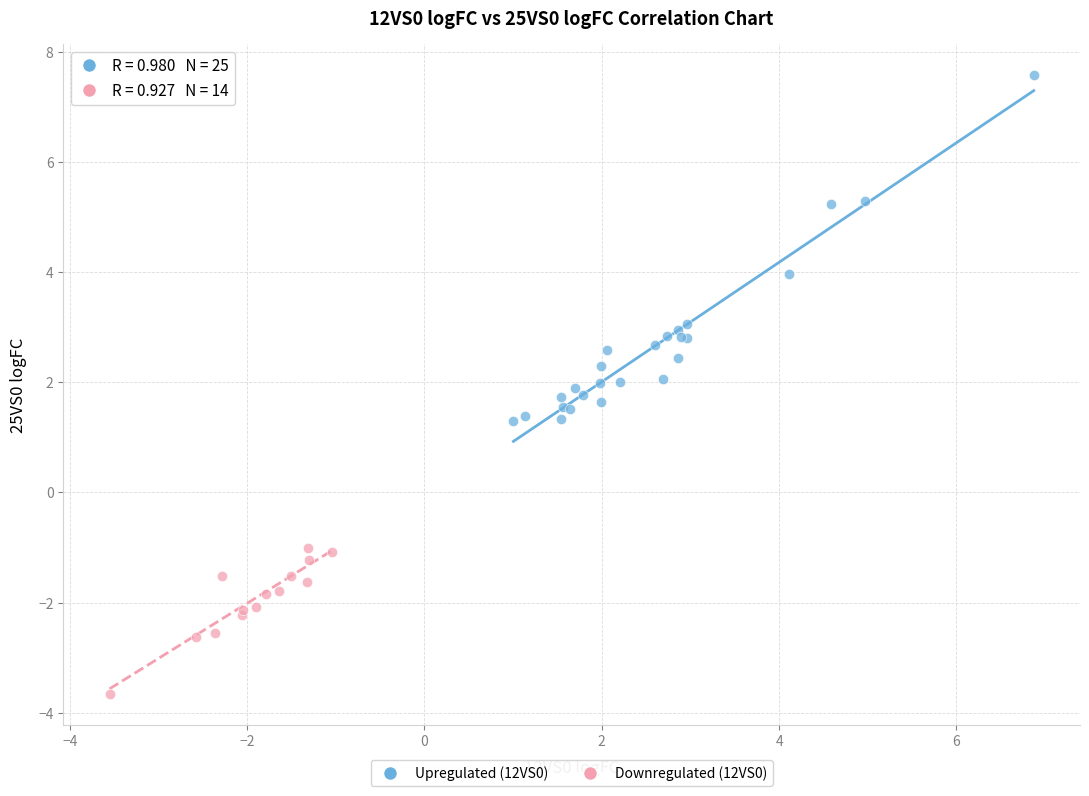

Which series has the largest Y range (max minus min)?

Upregulated (12VS0)